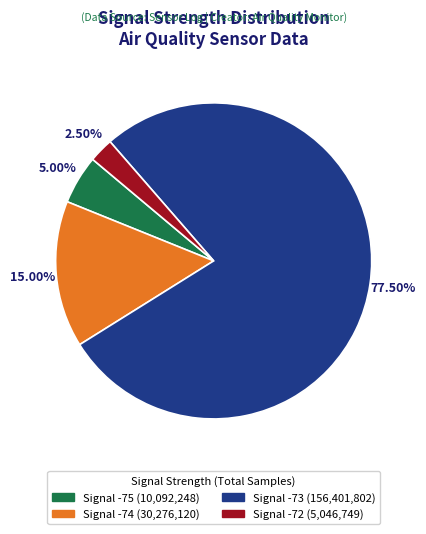

Is there any slice that represents more than half of the pie?

Yes